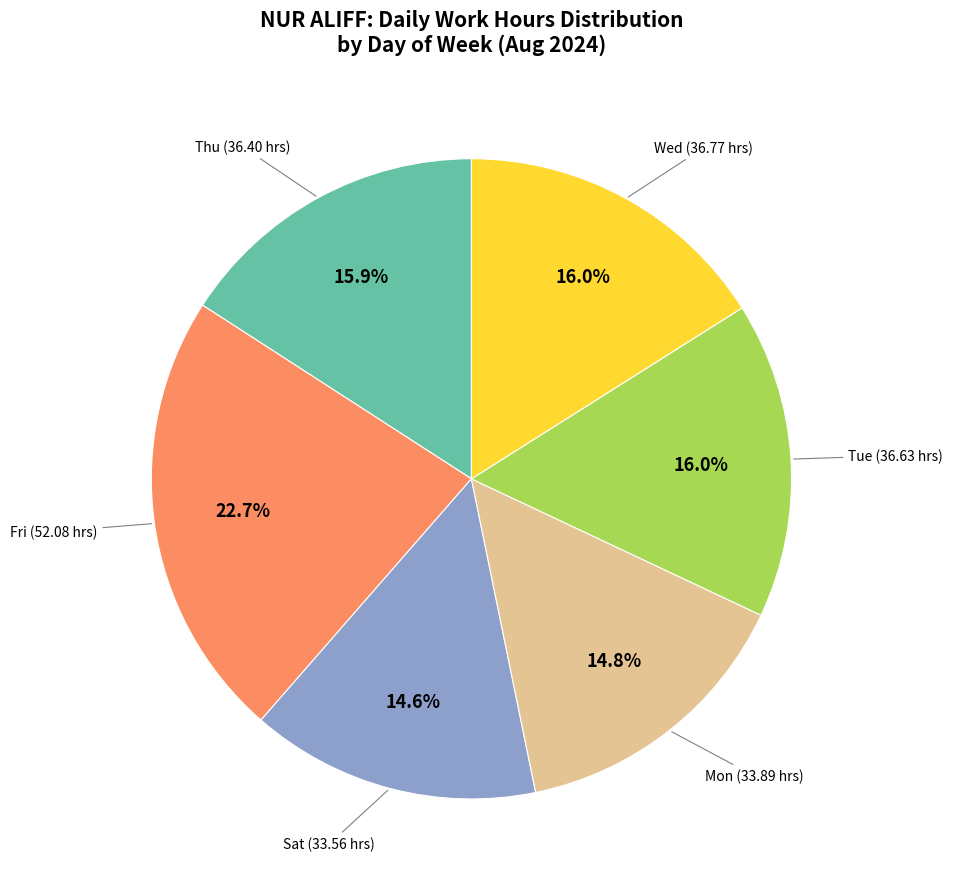

How many segments does this pie chart have?

6